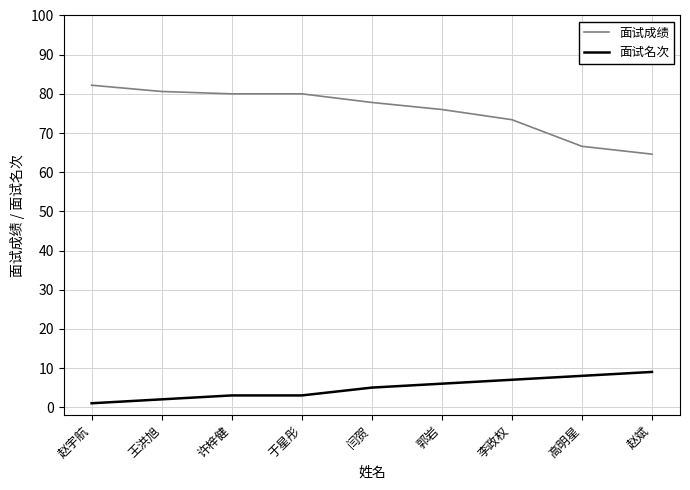

Which series has the largest total across all categories?

面试成绩